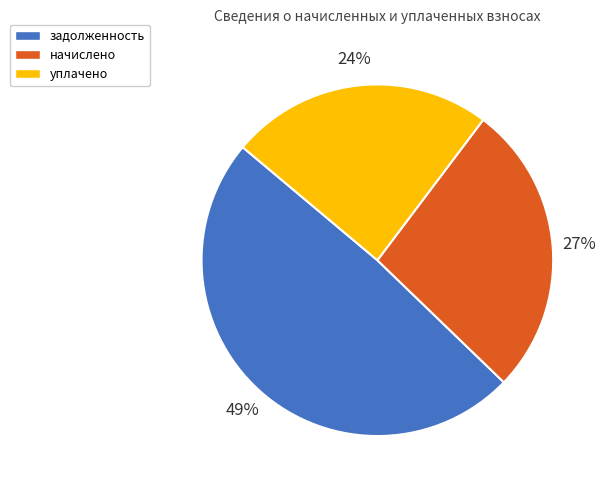

Combined, do уплачено and задолженность account for over 50%?

Yes